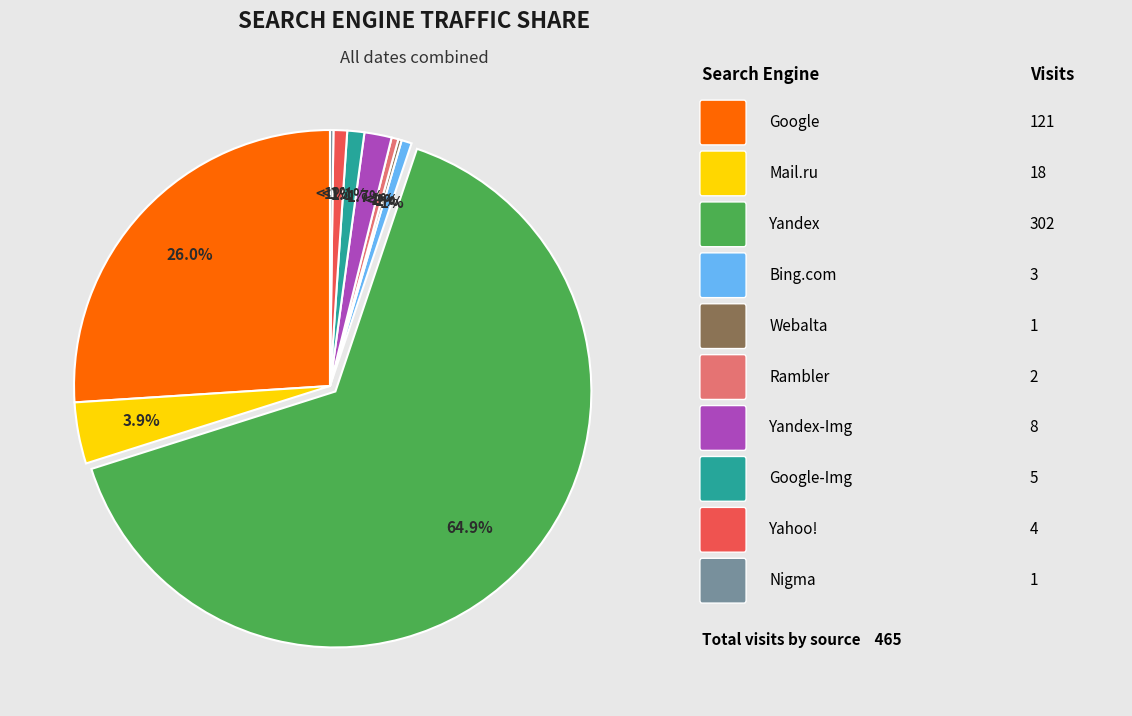

To the nearest percent, what portion does Yandex represent?

65%